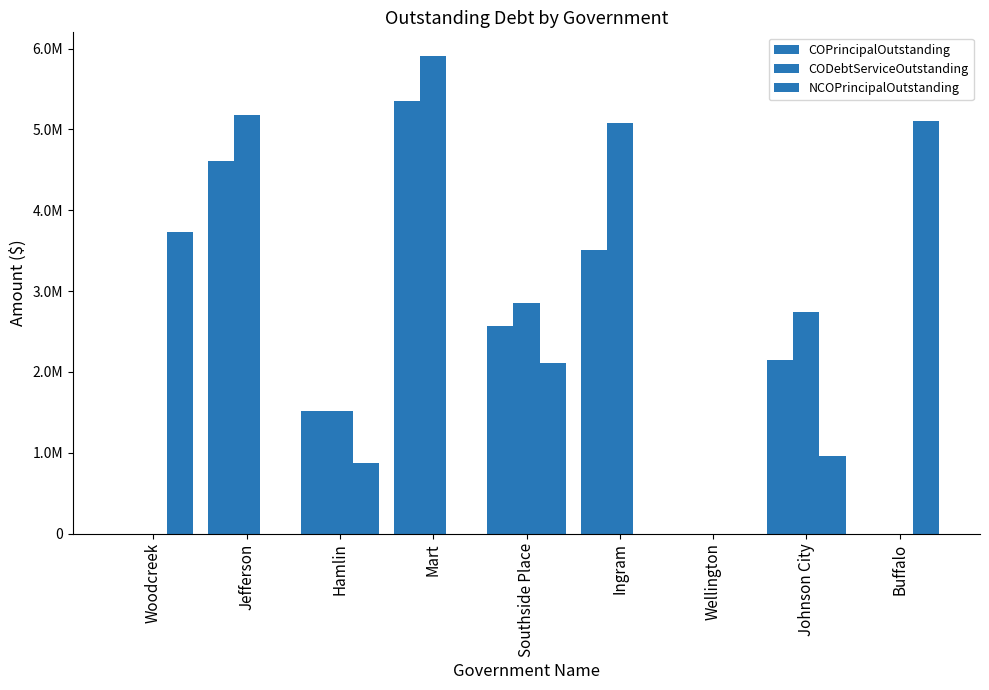

The value of COPrincipalOutstanding at Buffalo is 0.0. True or false?

True